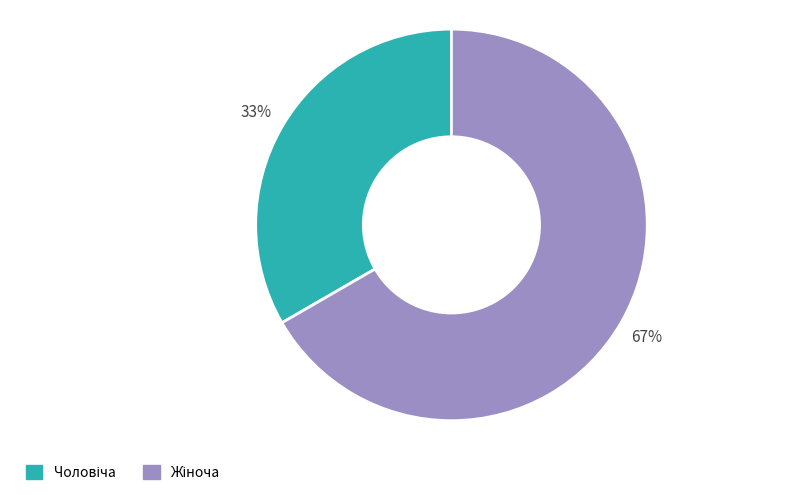

Does any single category account for the majority?

Yes